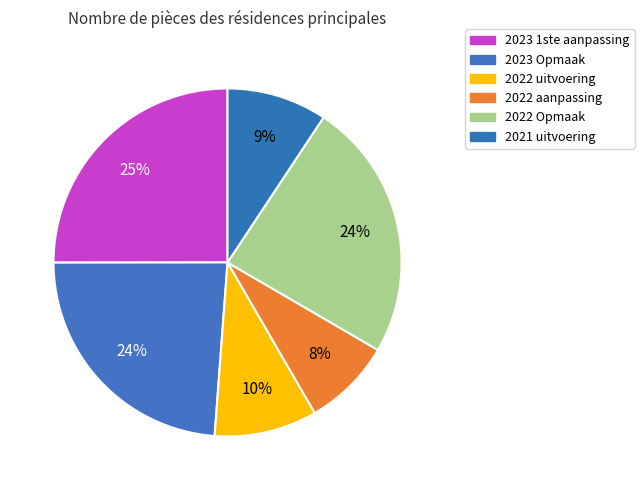

How many segments does this pie chart have?

6